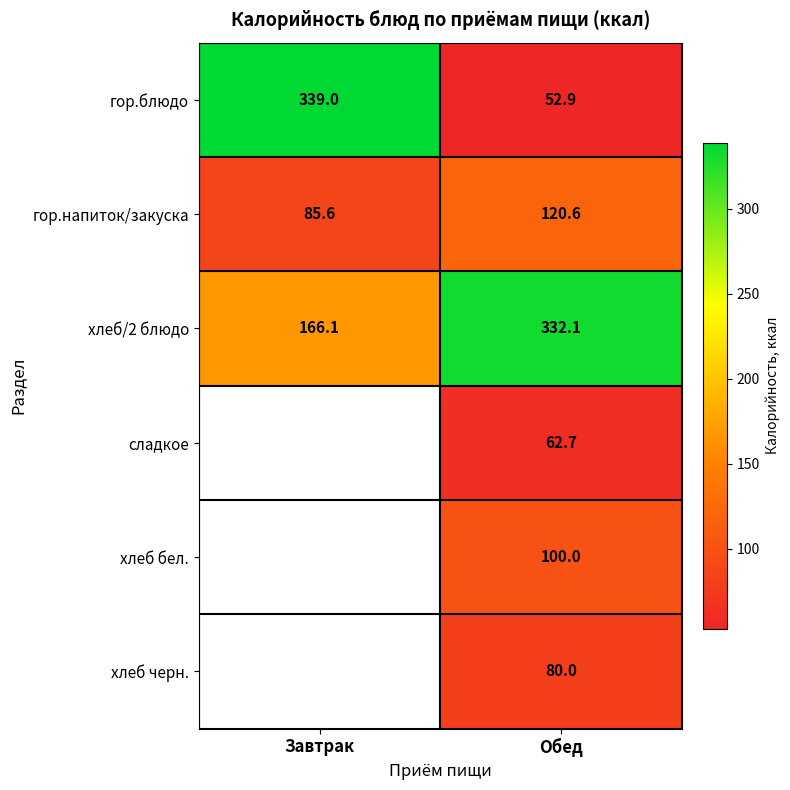

At which category does the chart reach its minimum across all series?

Обед